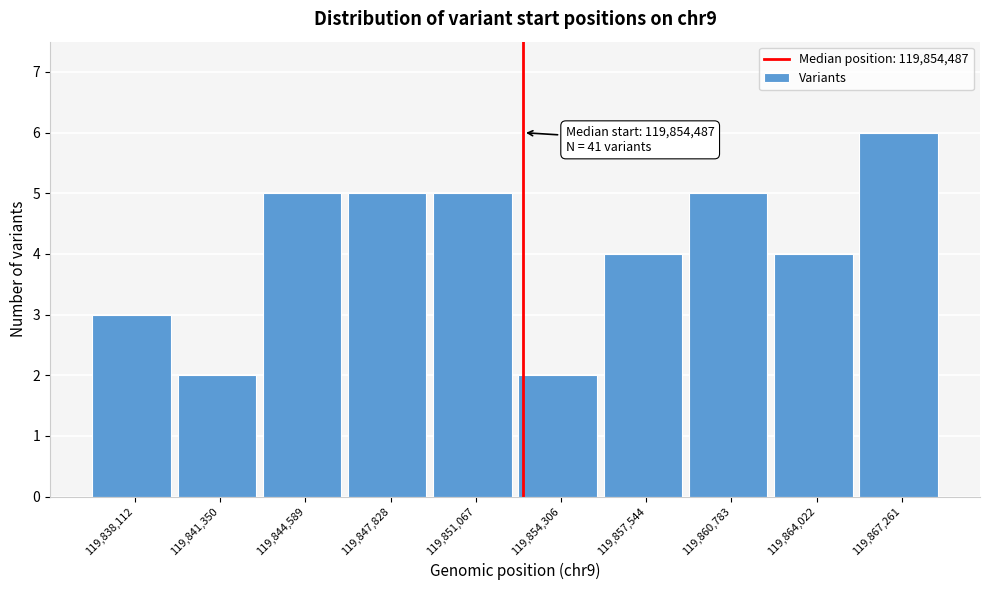

Reading left to right, what are all the values shown in this chart?

3	2	5	5	5	2	4	5	4	6